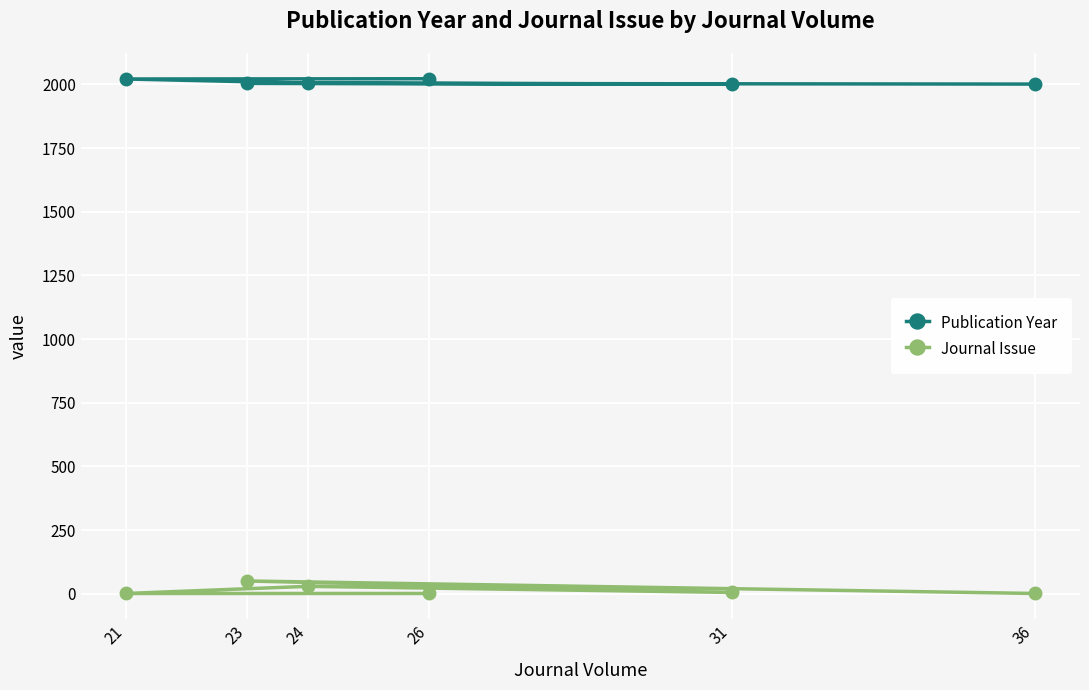

Rank the series by their maximum value, from highest to lowest.

Publication Year, Journal Issue